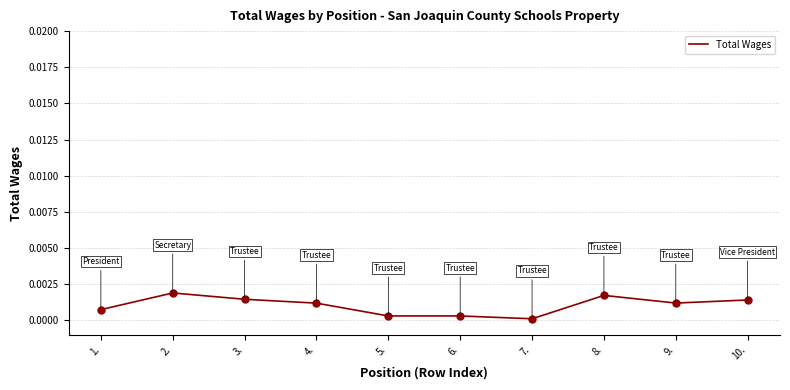

Does the chart display data point markers on the line(s)?

No